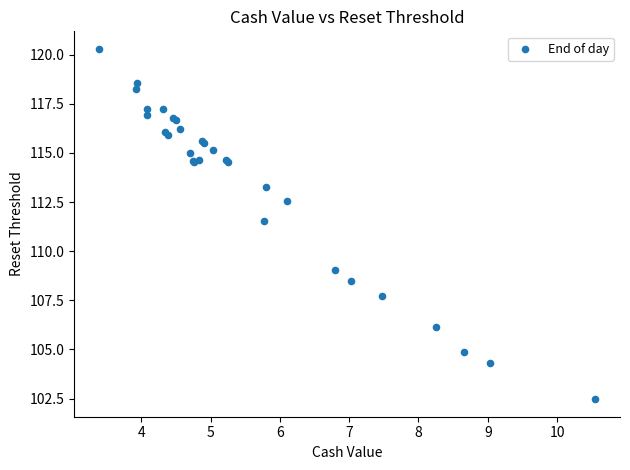

What Y value in the scatter plot is closest to 111?

111.5